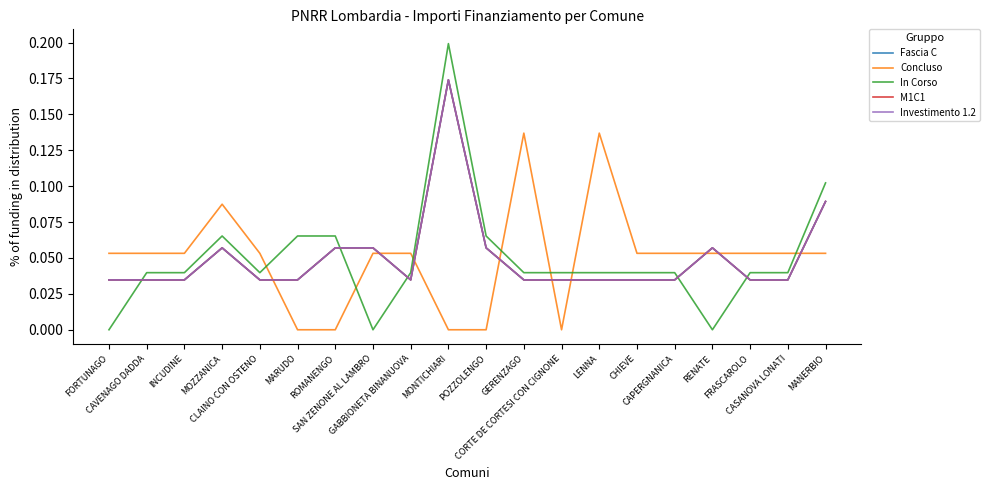

Does the chart display data point markers on the line(s)?

No